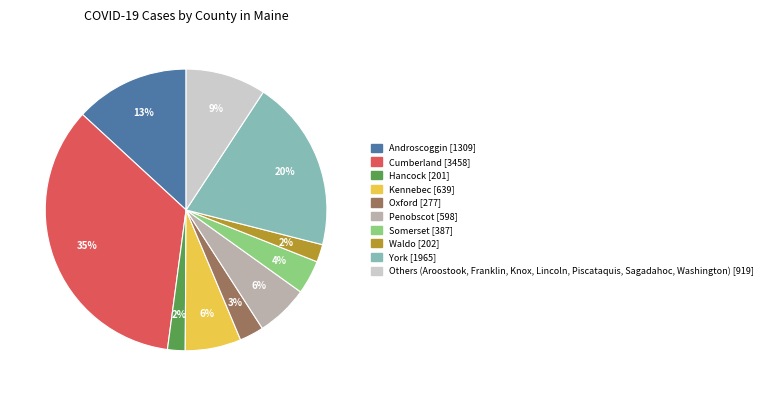

Is there any slice that represents more than half of the pie?

No